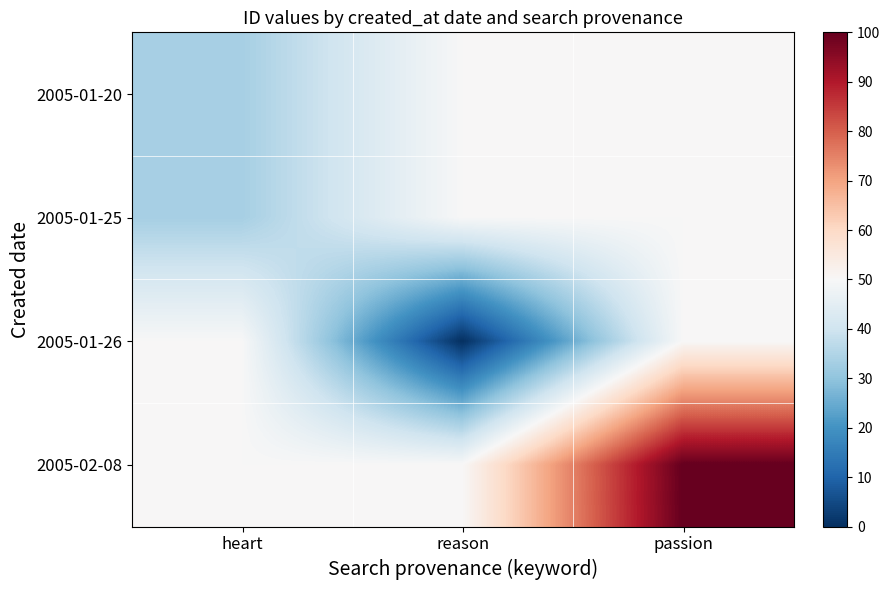

What is the maximum value shown in the chart?

100.0